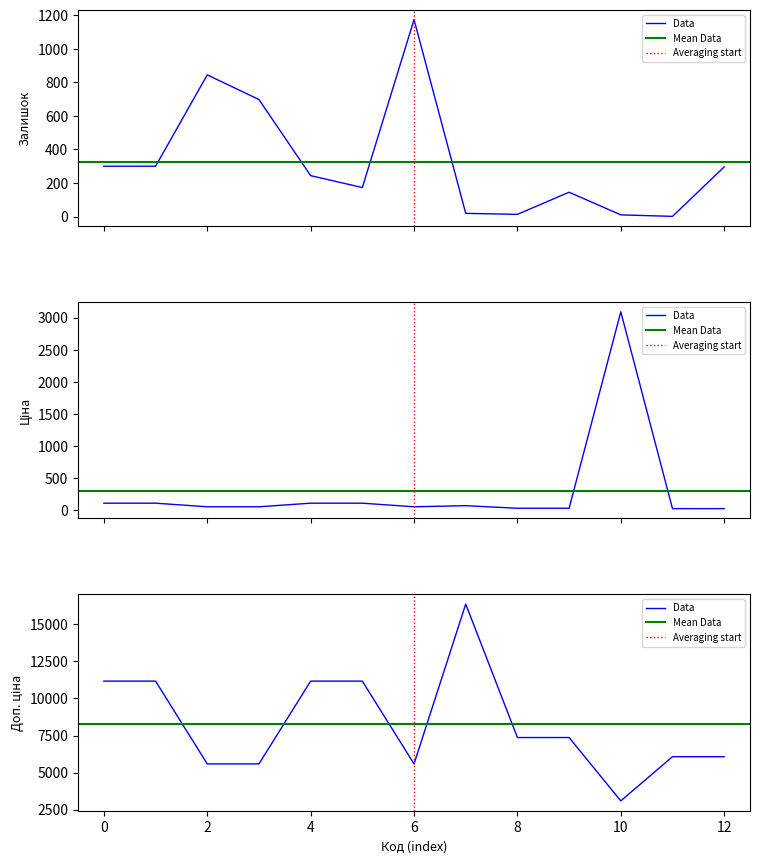

How many interior local valleys does the Доп. ціна series have?

2